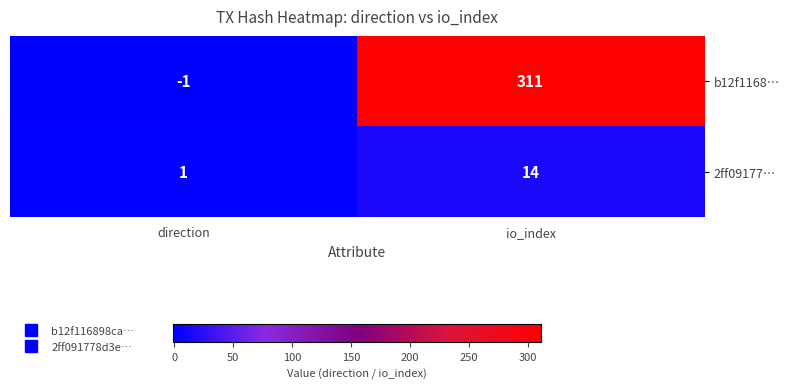

Reading right to left, what are all the values shown in this chart?

b12f1168…: io_index=311	direction=-1
2ff09177…: io_index=14	direction=1